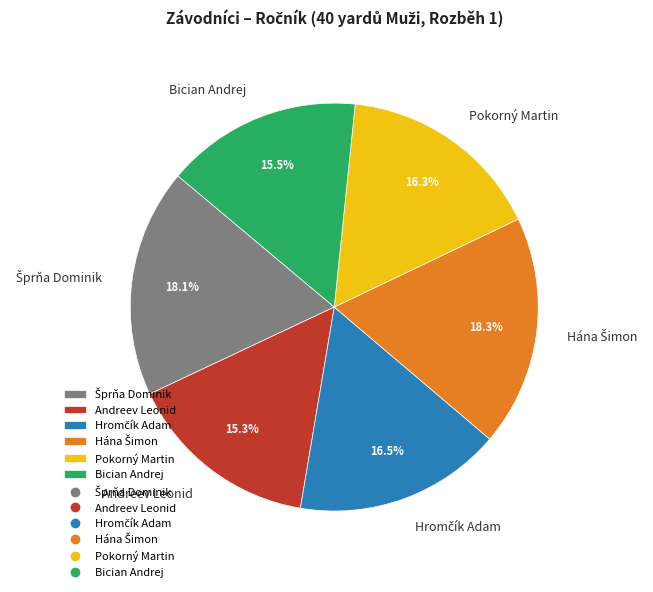

What percentage is NOT represented by Andreev Leonid?

84.7%